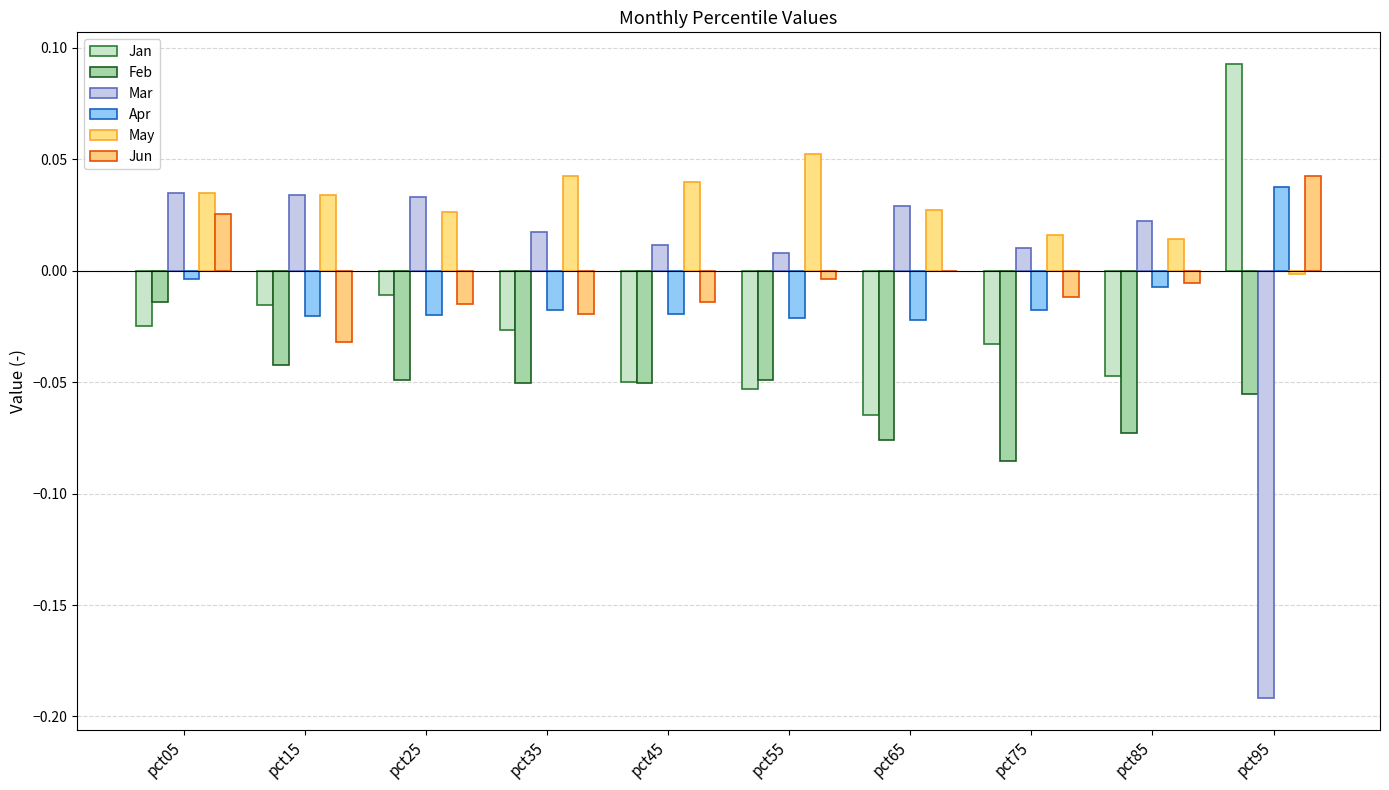

What are all the series names shown in the legend?

Jan, Feb, Mar, Apr, May, Jun